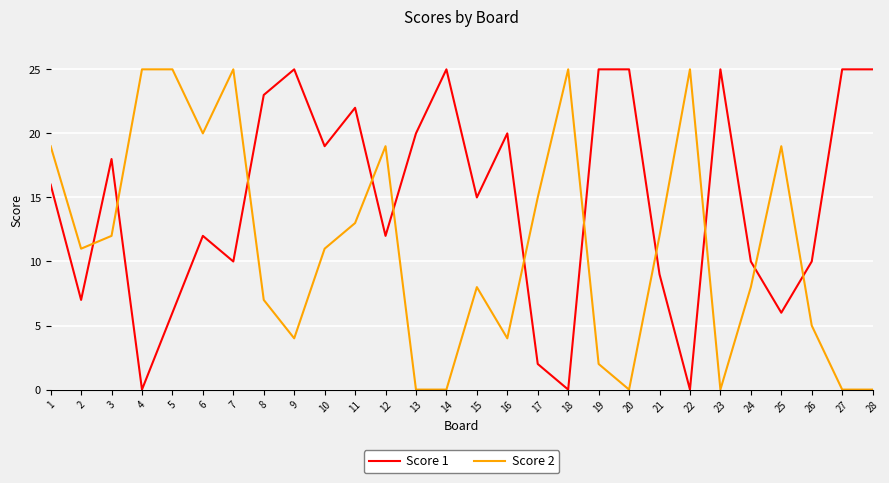

True or false: Score 2 has a value of 7 at 8.

True